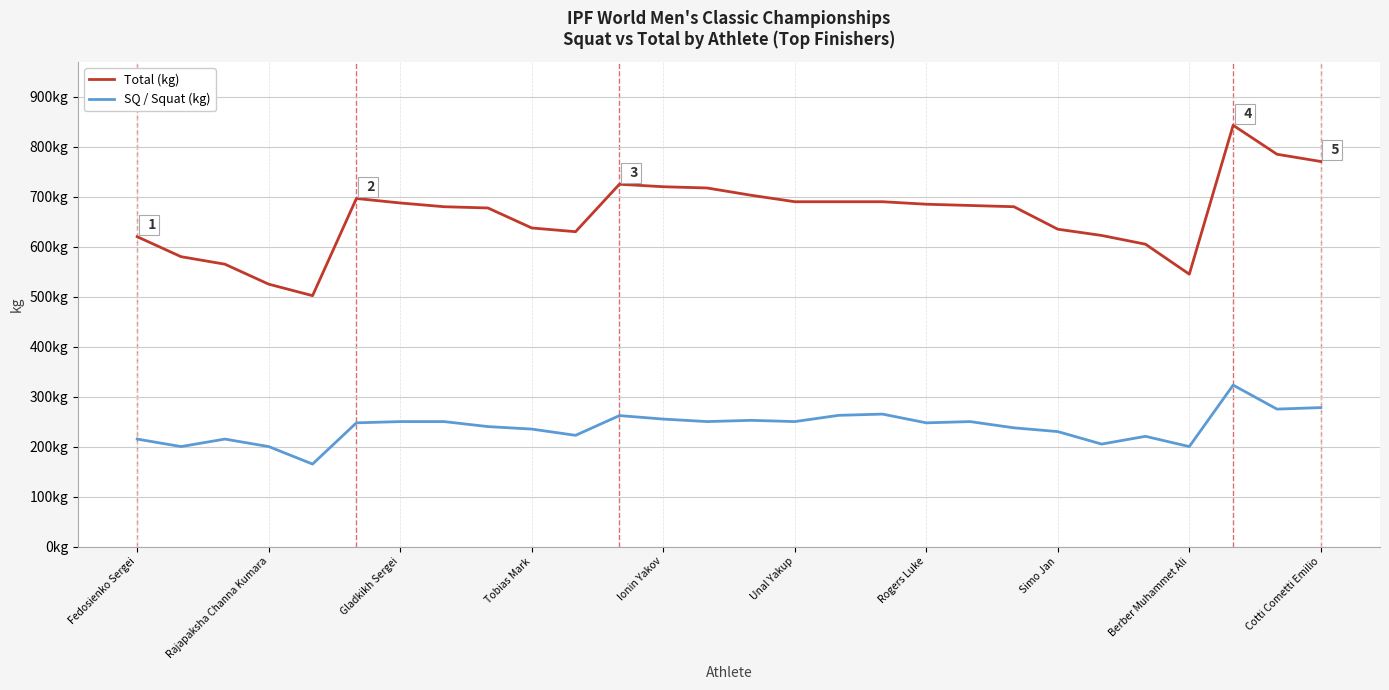

Does the chart have visible grid lines?

Yes